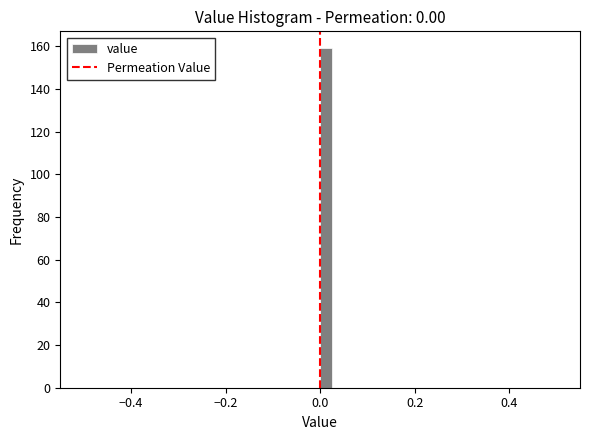

Around what value on the x-axis is the tallest bar? Give the approximate position of its centre, as read against the axis.

0.02